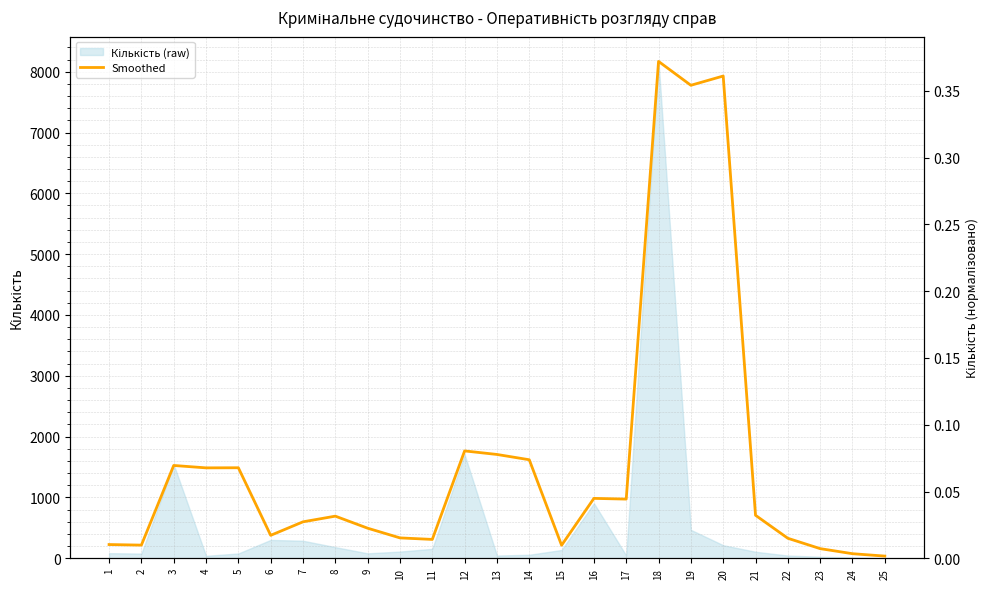

Which label corresponds to the largest value in the chart?

18